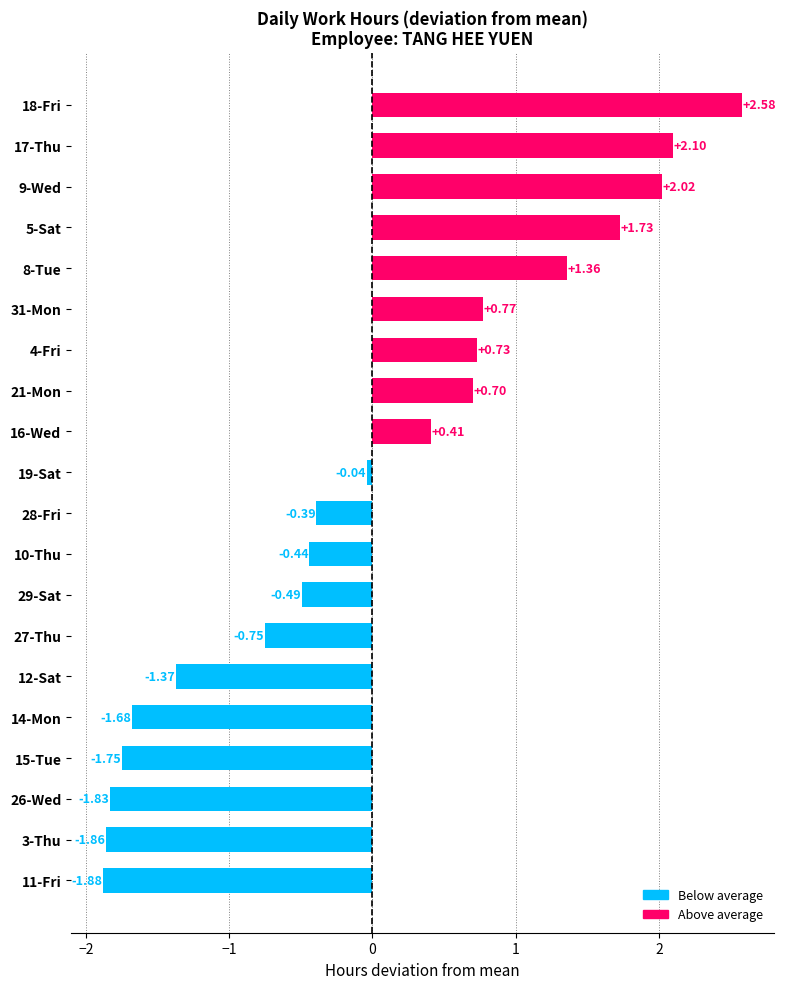

Which has a higher value, 5-Sat or 12-Sat?

5-Sat